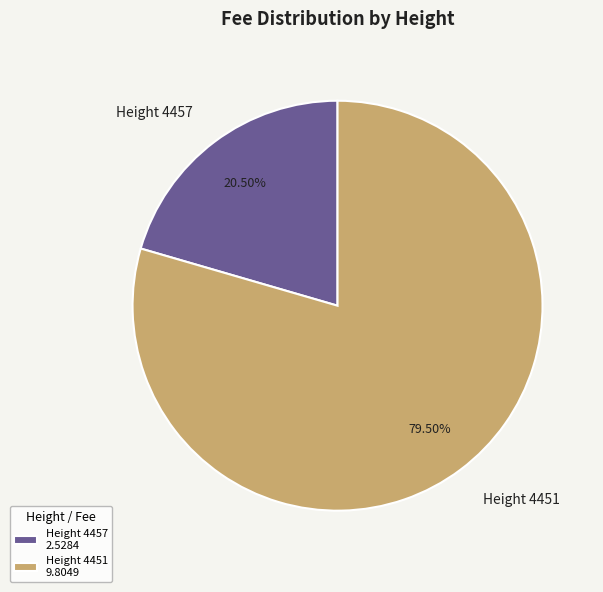

To the nearest percent, what is the average slice percentage?

50%